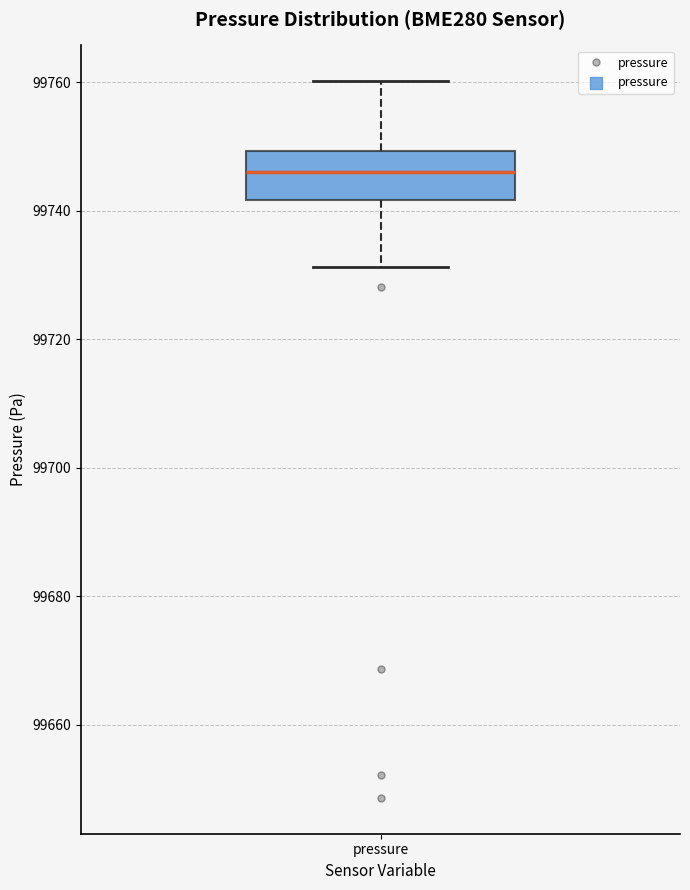

Where does the lower whisker of the box for pressure end on the y-axis? The values are not printed on the chart, so give them approximately, as read against the axis.

99732